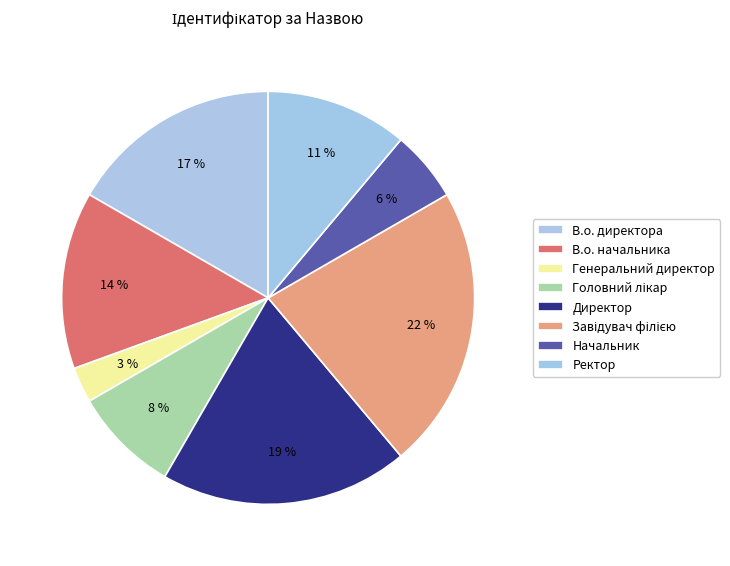

Which category has the smallest portion of the pie?

Генеральний директор